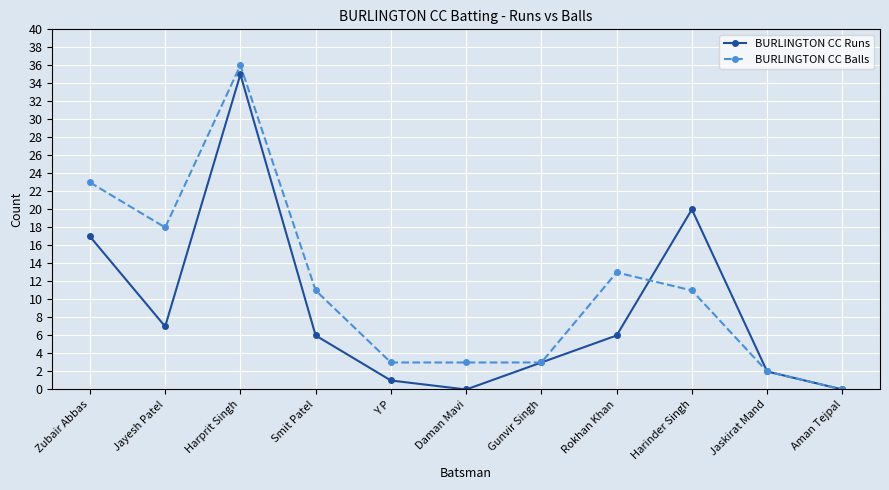

List the series in order of their peak value, lowest first.

BURLINGTON CC Runs, BURLINGTON CC Balls